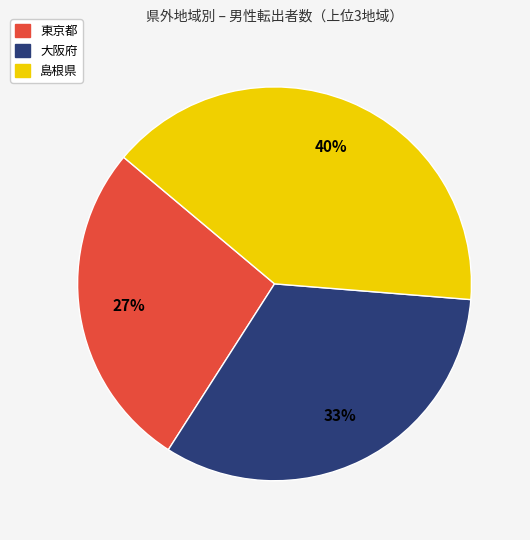

To the nearest percent, what is the average slice percentage?

33%